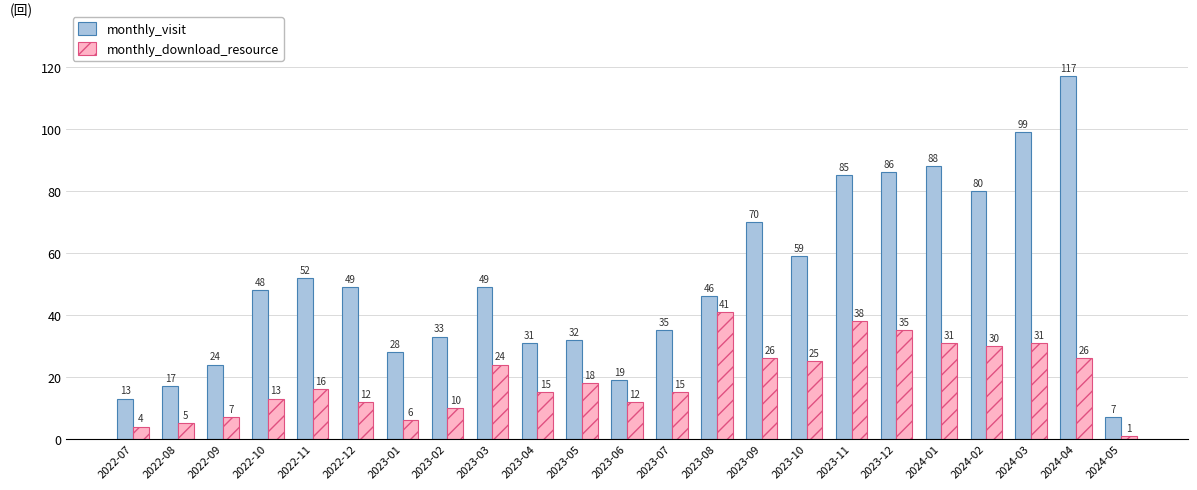

Rank the series by their maximum value, from lowest to highest.

monthly_download_resource, monthly_visit